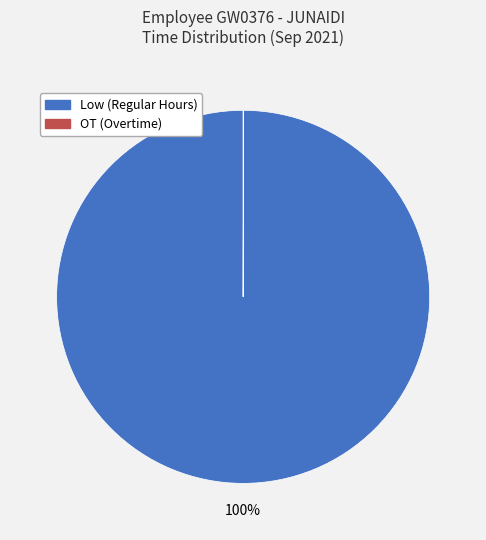

To the nearest percent, what is the difference between the largest and smallest slice percentages?

100%